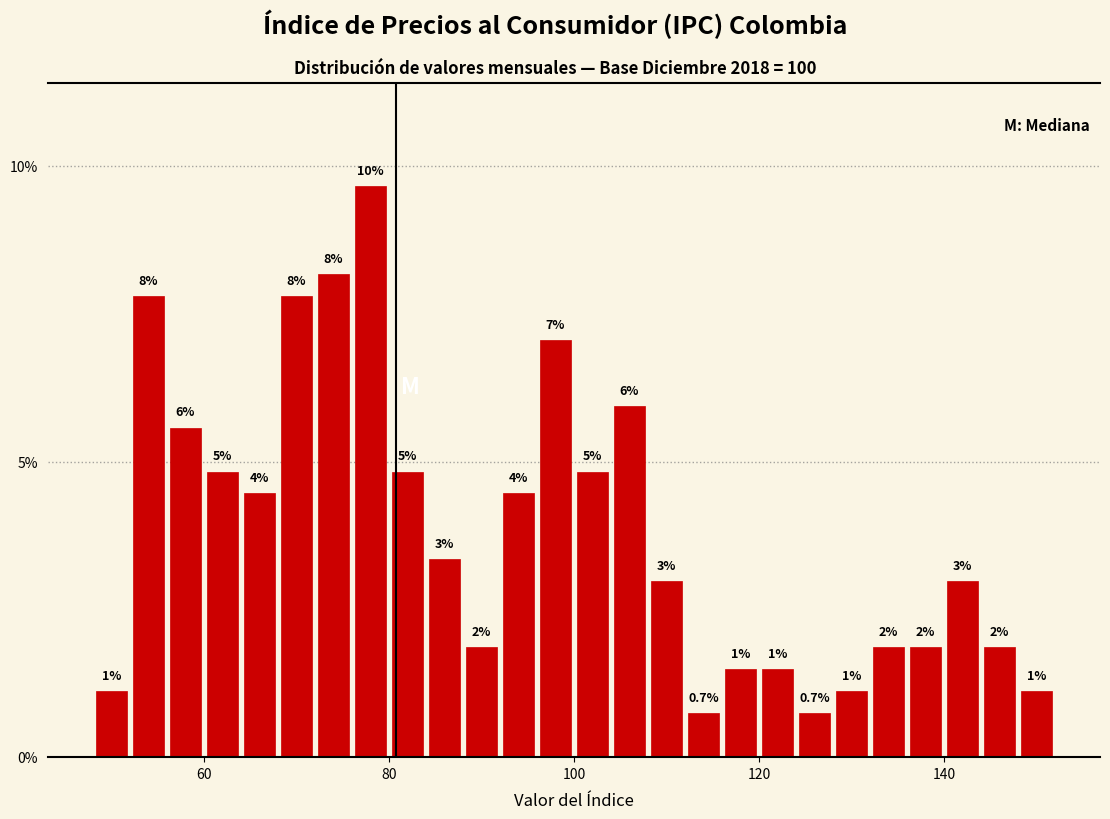

Around what value on the x-axis is the tallest bar? Give the approximate position of its centre, as read against the axis.

78